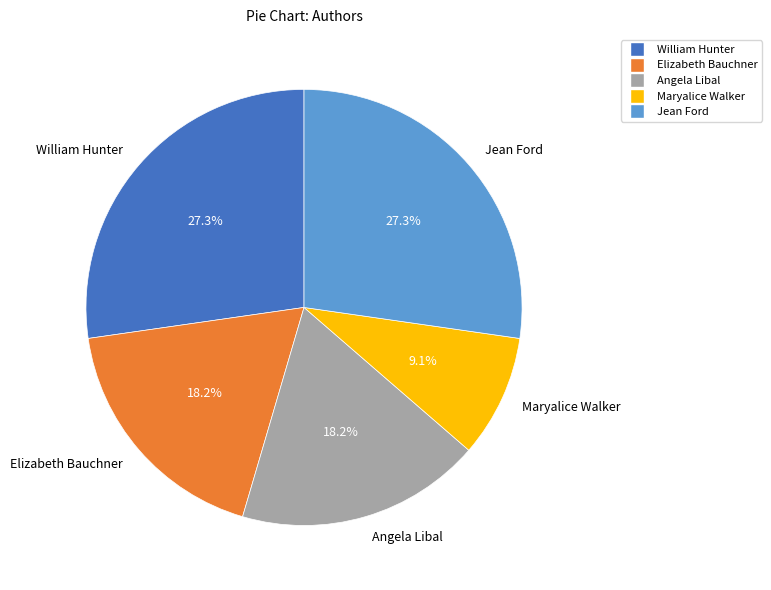

What is the smallest slice in the pie chart?

Maryalice Walker